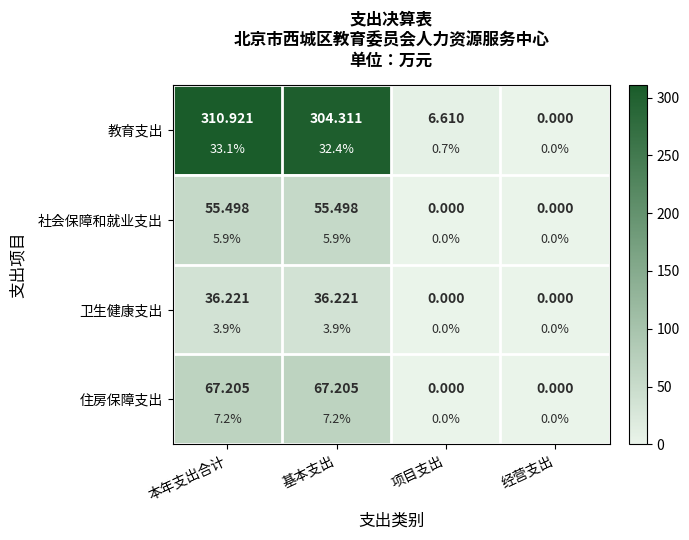

Rank the categories by 教育支出 value from highest to lowest.

本年支出合计, 基本支出, 项目支出, 经营支出